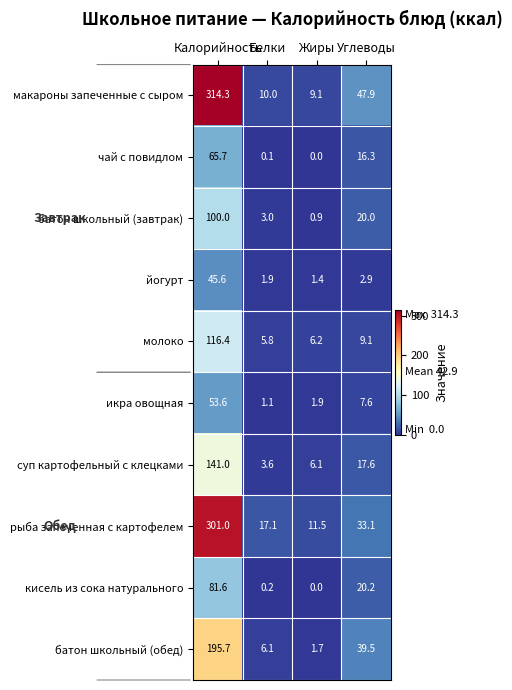

How many values in the йогурт series are below 2?

2